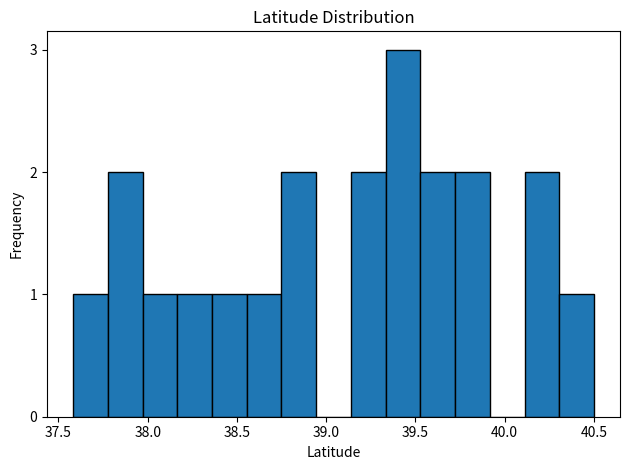

Around what value on the x-axis is the tallest bar? Give the approximate position of its centre, as read against the axis.

39.45